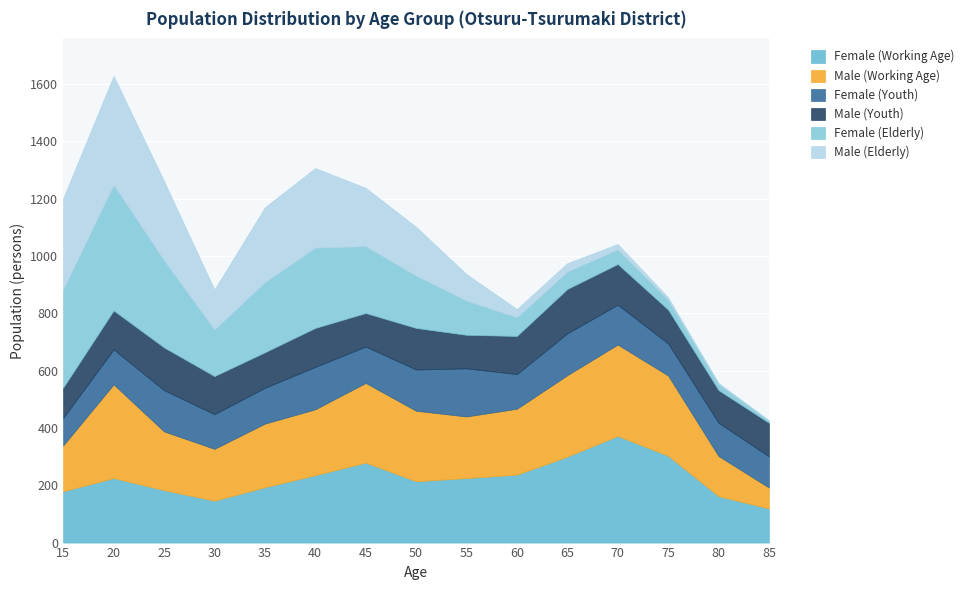

Where does the Male (Working Age) series first go above 230?

20